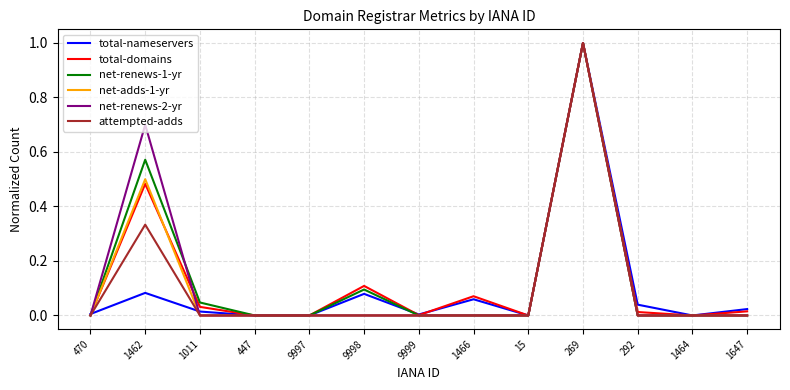

What position from the left is 1462?

2